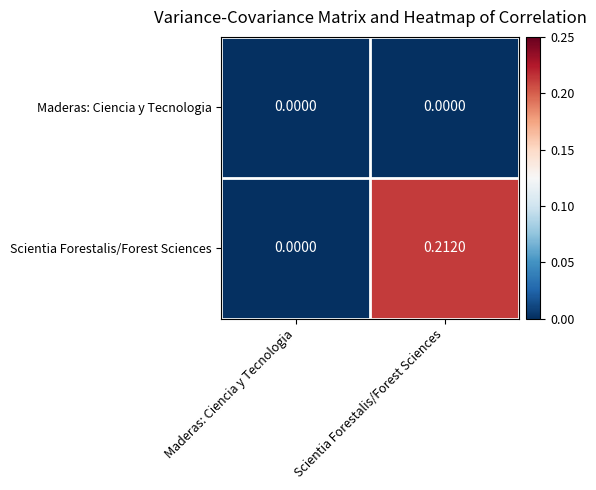

At which label does Scientia Forestalis/Forest Sciences reach its minimum?

Maderas: Ciencia y Tecnologia